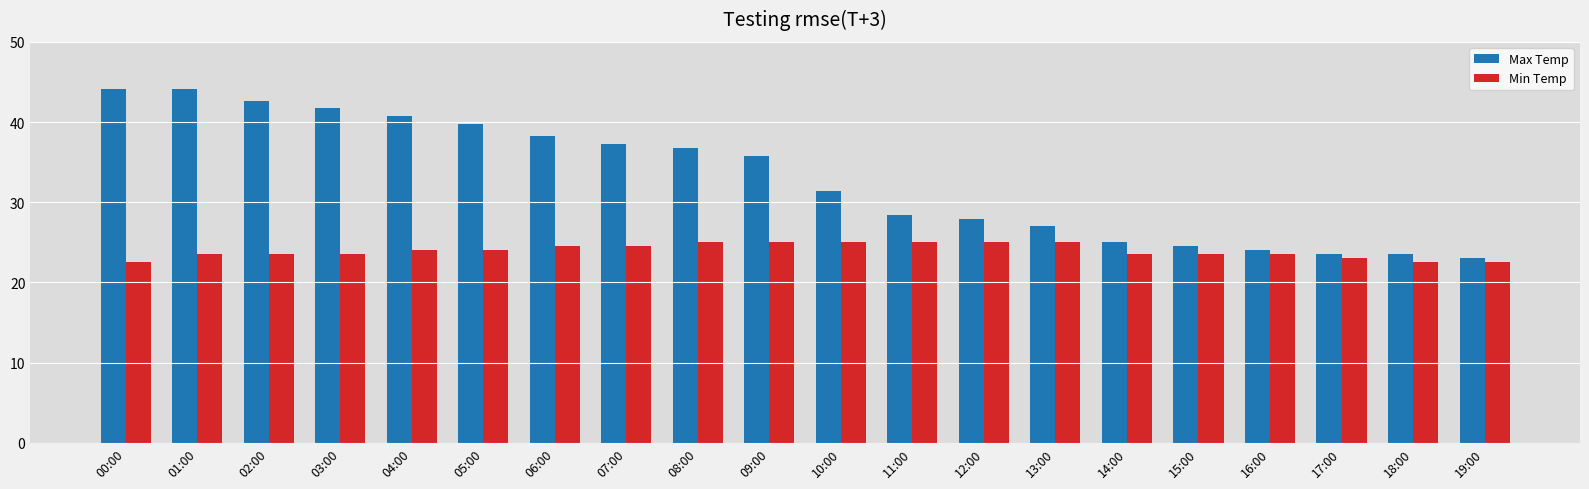

How many data points in Max Temp are less than 35?

10